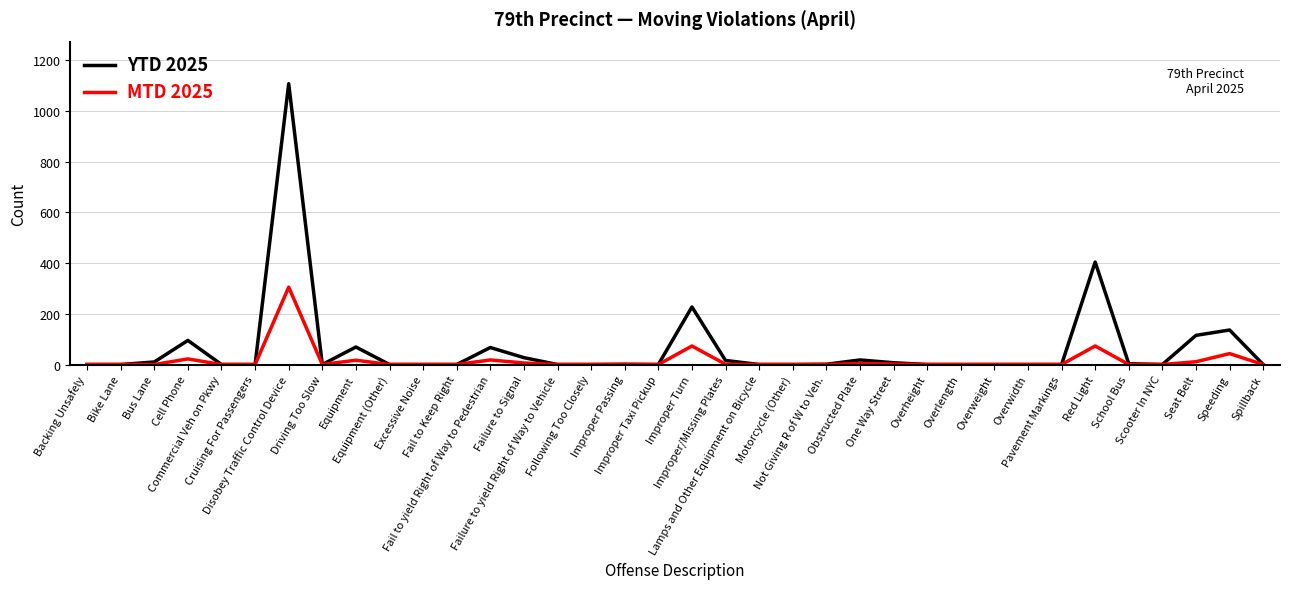

What is the sum of the YTD 2025 values at School Bus and Bike Lane?

3